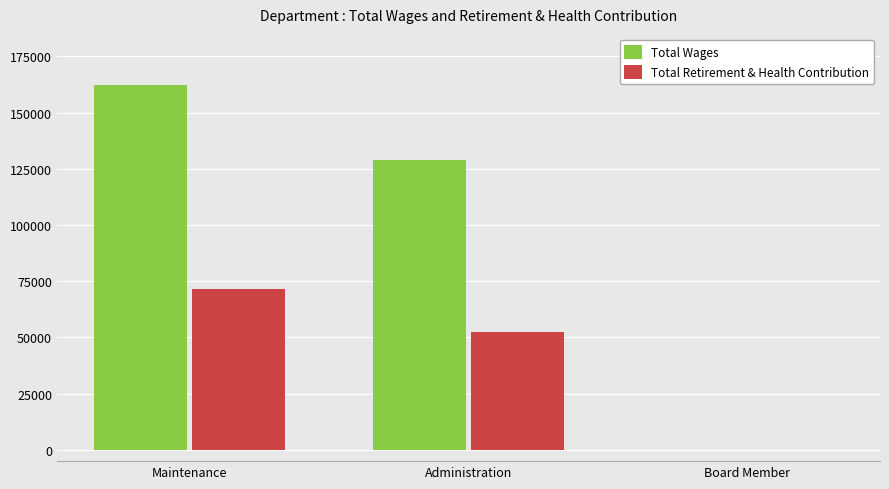

True or false: Total Retirement & Health Contribution has a value of -31806 at Board Member.

False